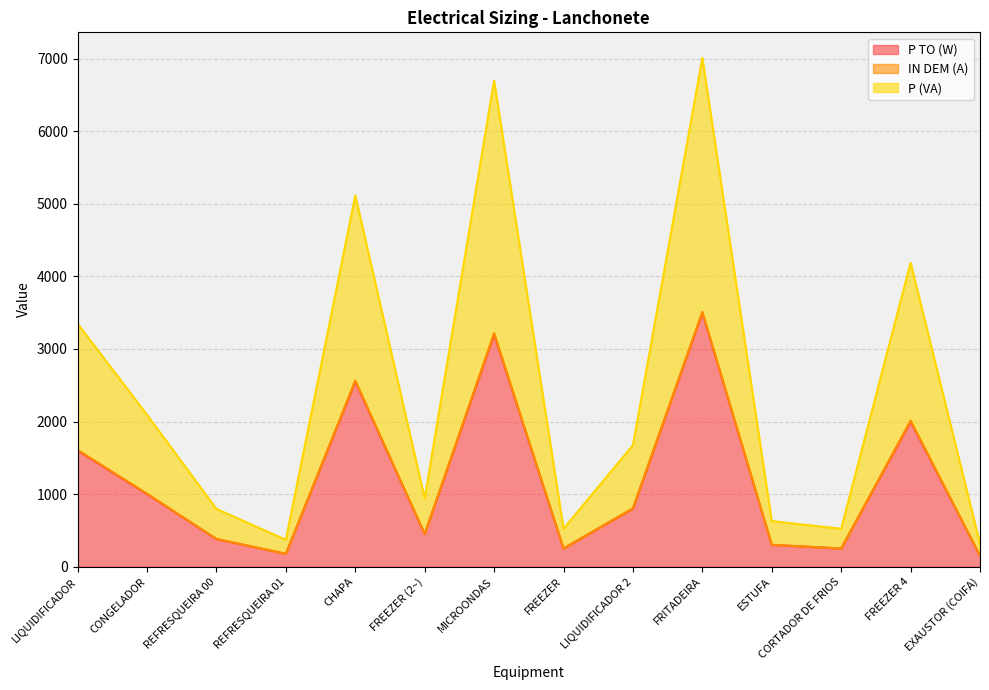

What is the average value of the P (VA) series?

2444.3